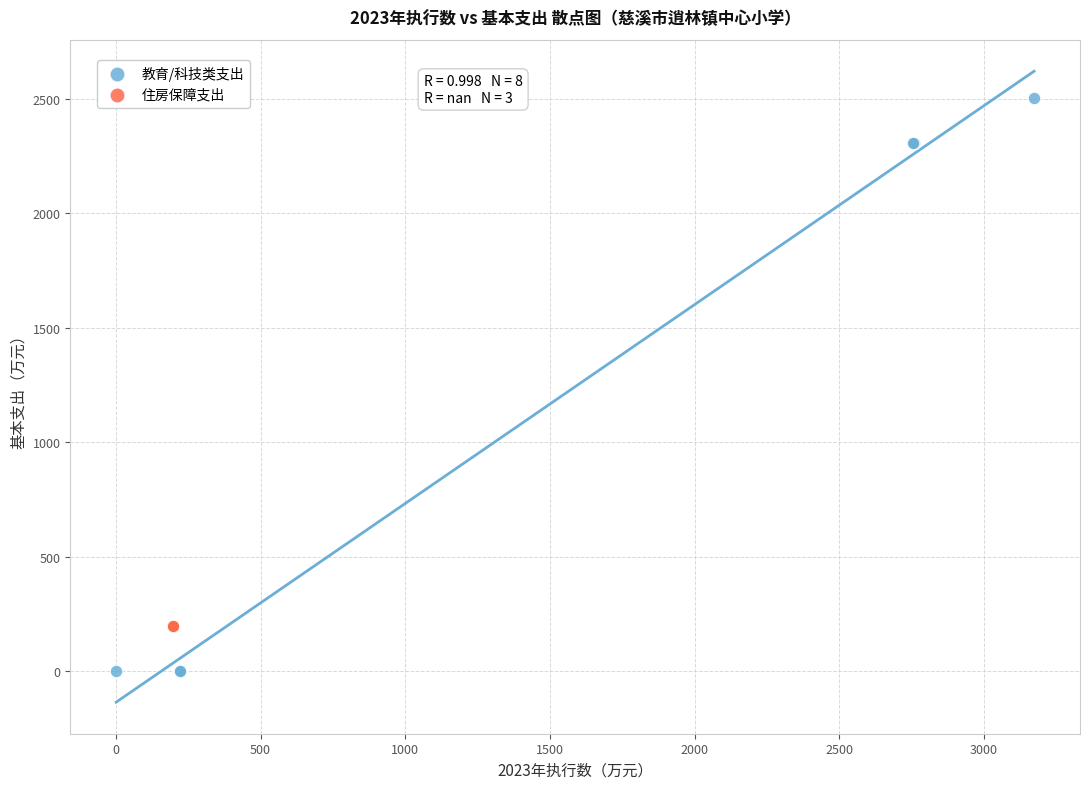

Which series contains the lowest Y value?

教育/科技类支出